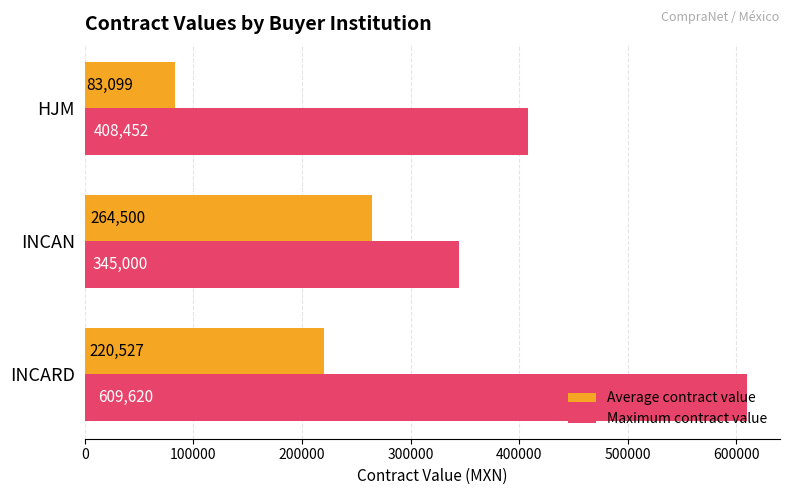

Is it true that Average contract value equals 314884 at INCARD?

False